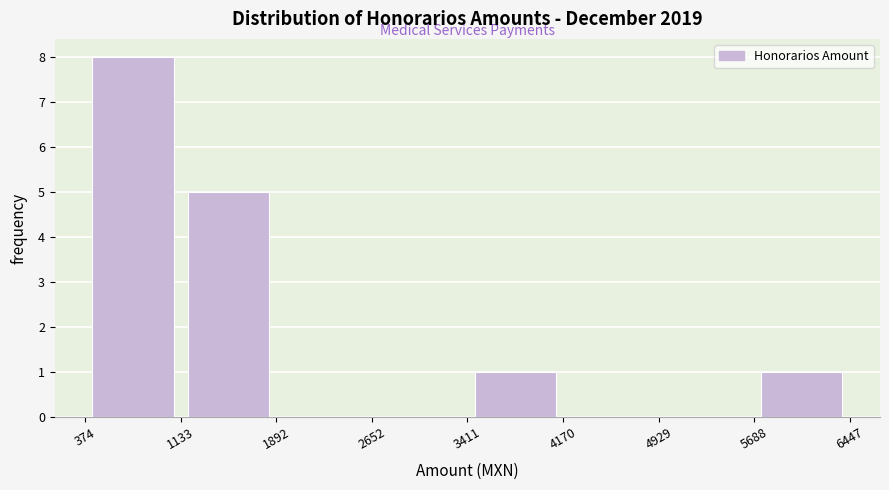

Which range on the x-axis has the tallest bar?

374 to 1133